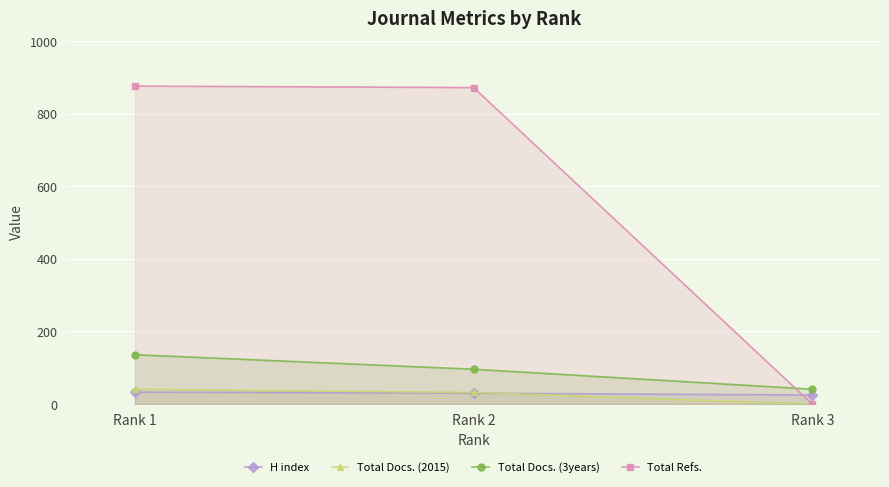

What are all the series names shown in the legend?

H index, Total Docs. (2015), Total Docs. (3years), Total Refs.